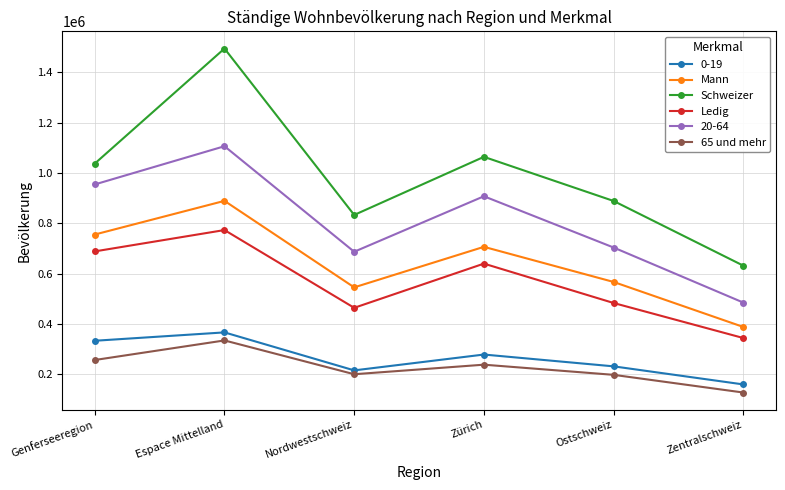

What is the difference between the highest and lowest values at Espace Mittelland?

1159097